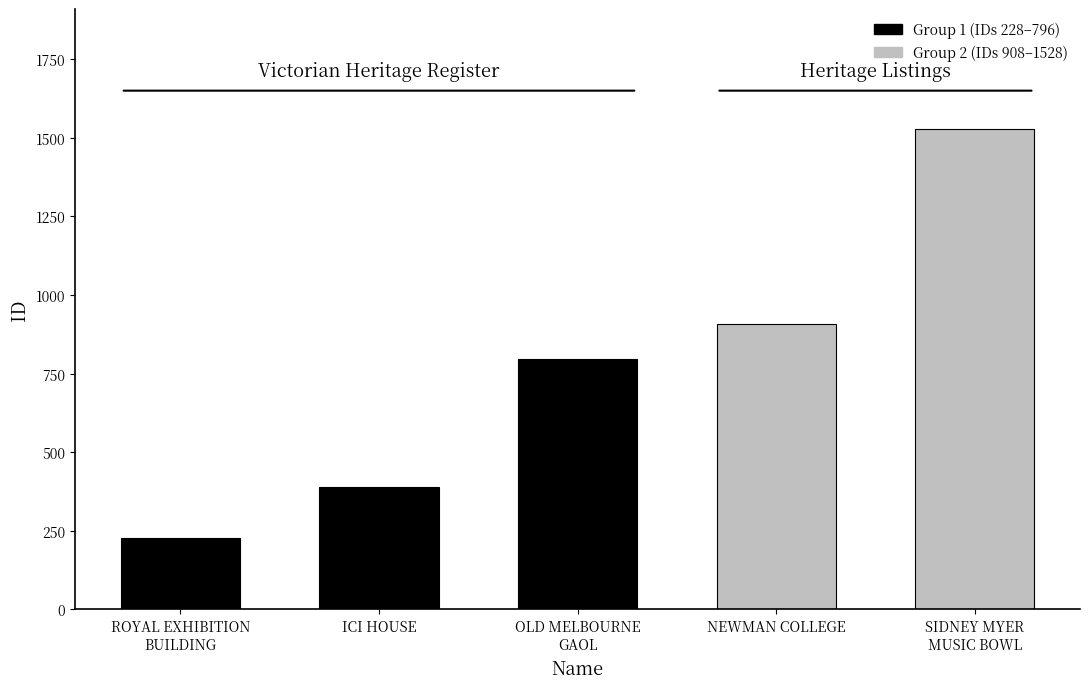

What is the difference between the maximum and minimum values?

1300